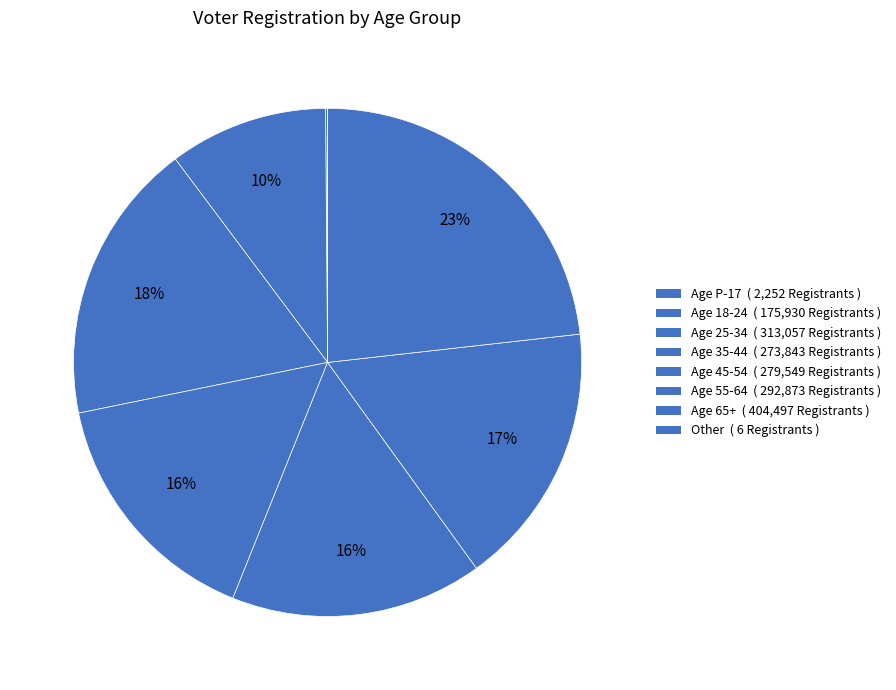

Count the number of slices in the pie.

8